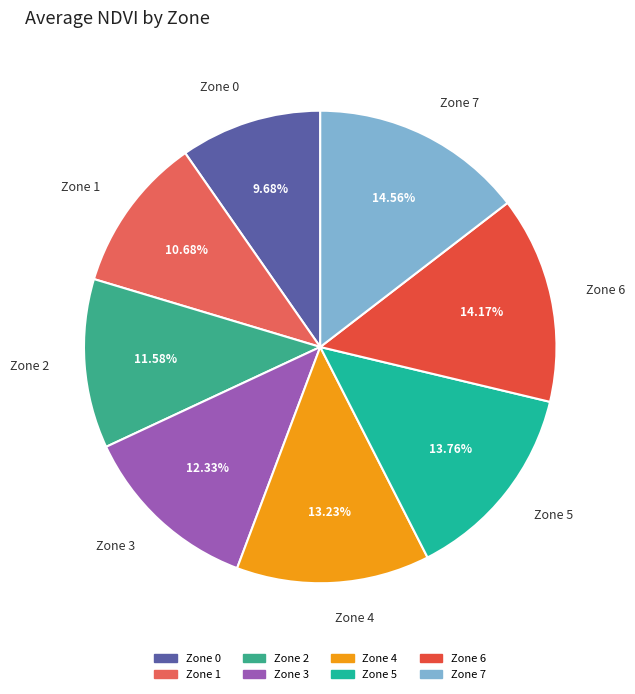

How many segments does this pie chart have?

8